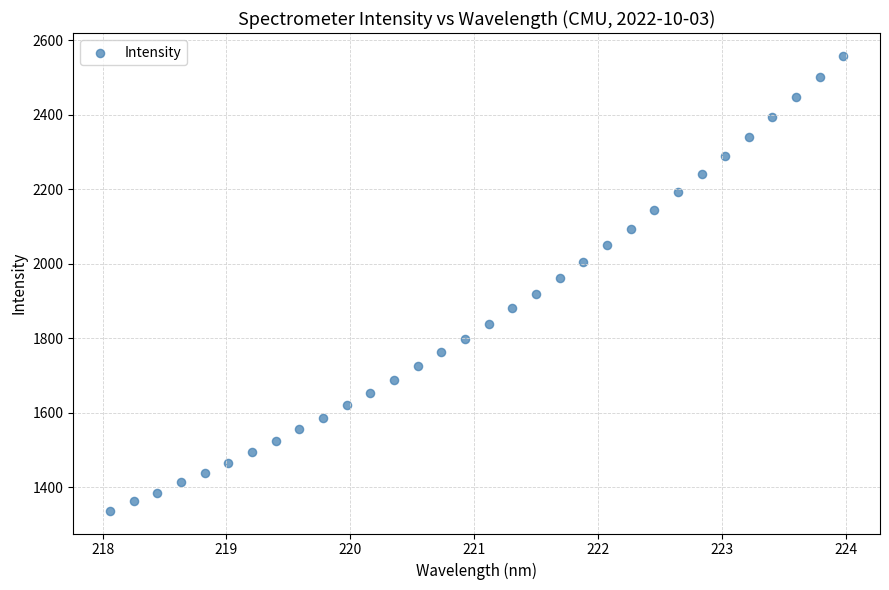

What Y value in the scatter plot is closest to 1947?

1961.1